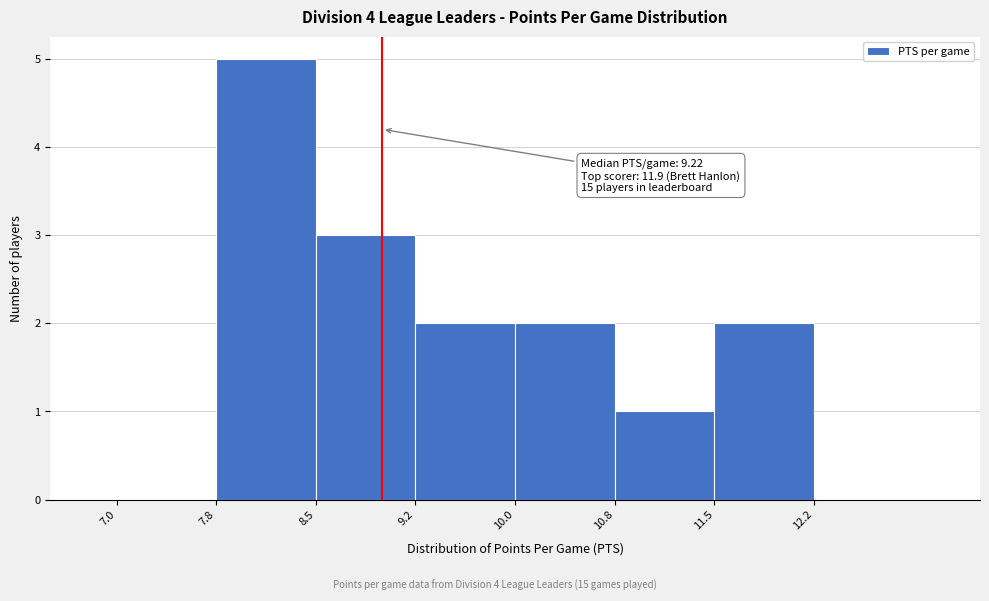

Which range on the x-axis has the tallest bar?

7.8 to 8.5